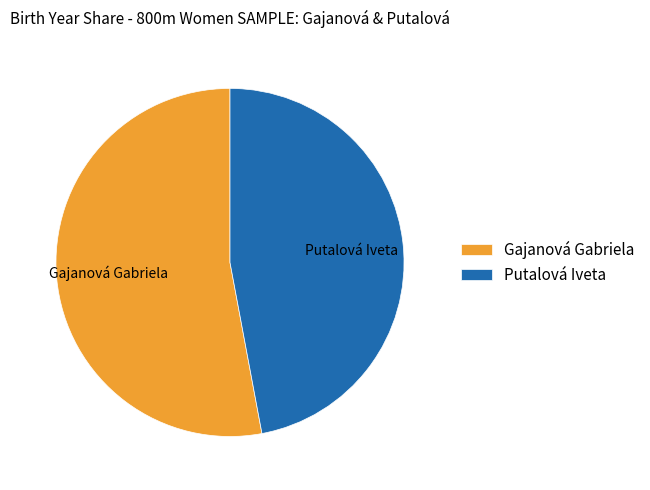

Which has a higher value, Gajanová Gabriela or Putalová Iveta?

Gajanová Gabriela